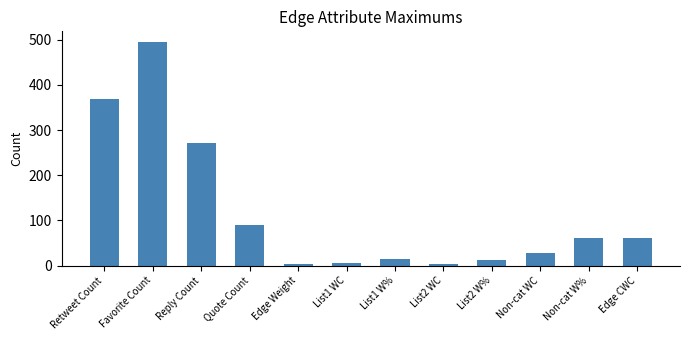

What is the average value?

118